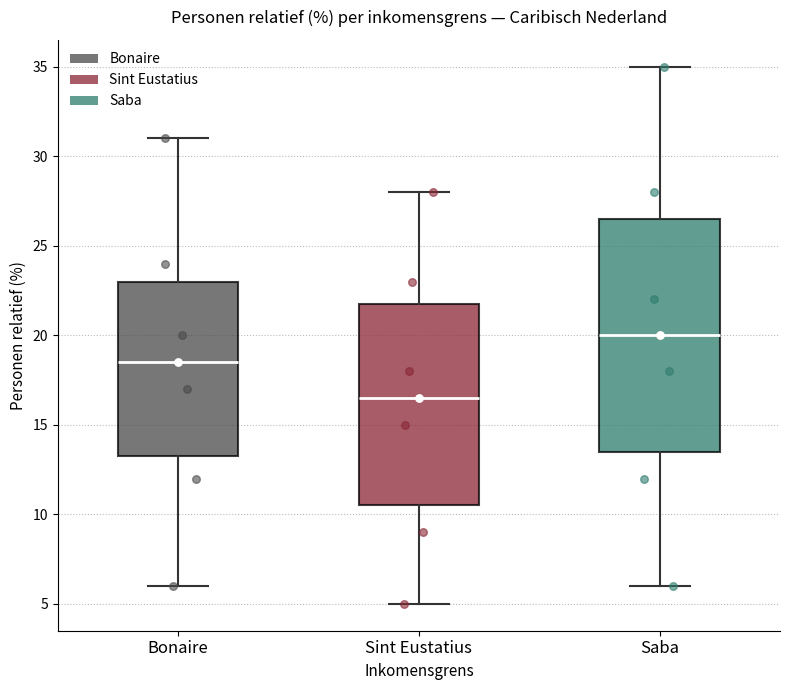

Which box's median line is the lowest?

Sint Eustatius